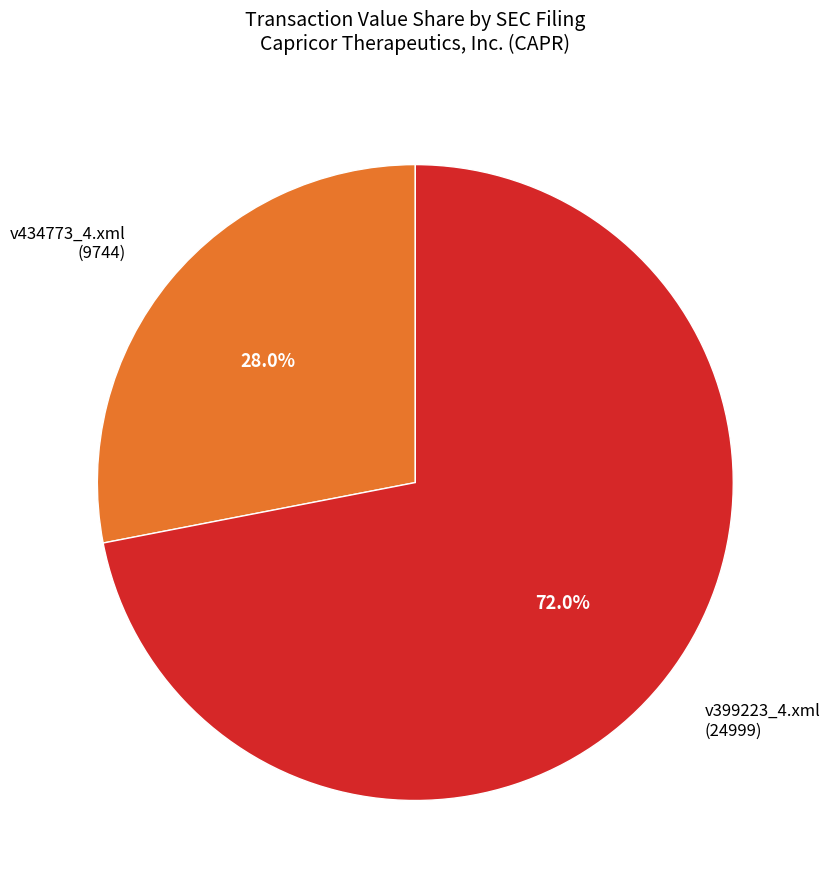

Combined, what portion of the pie is v434773_4.xml and v399223_4.xml?

100.0%